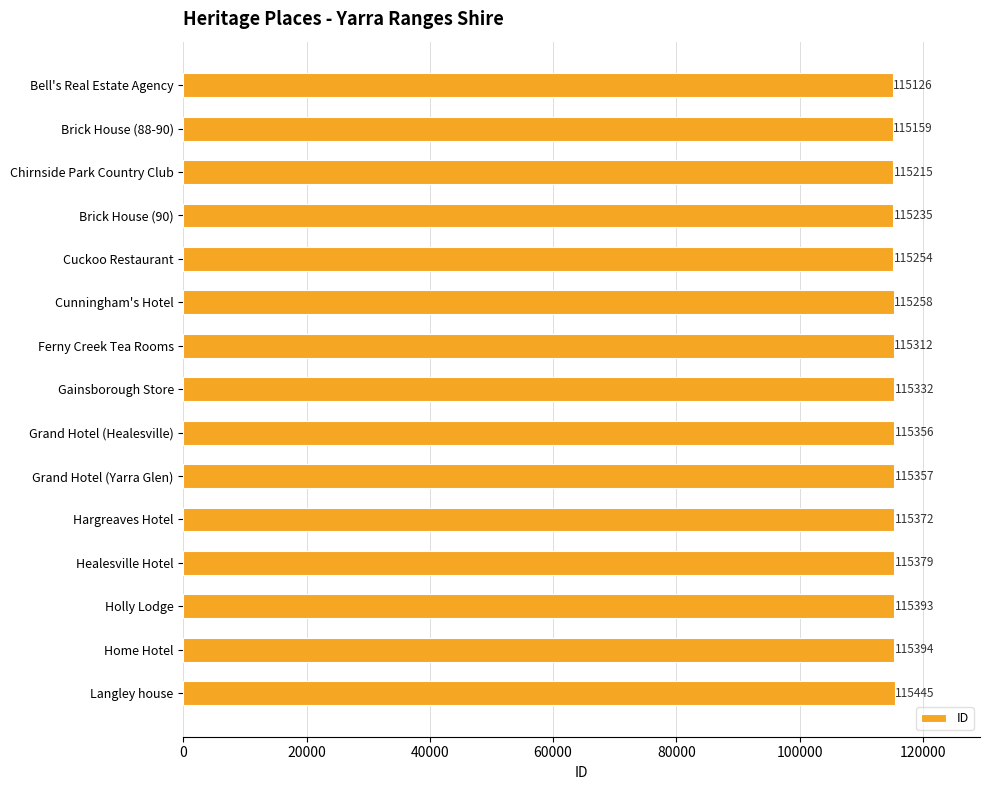

What is the average value?

115306